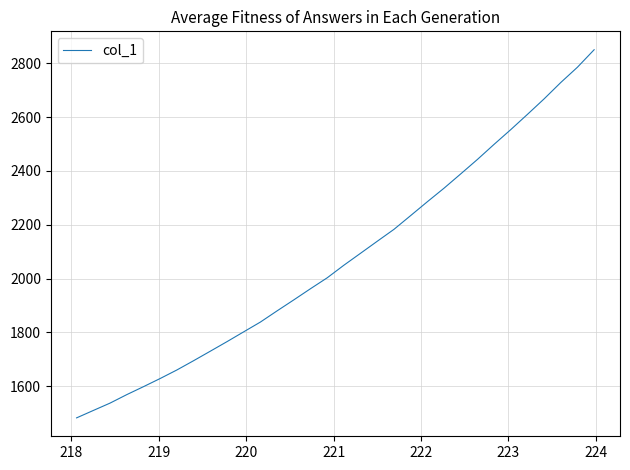

What is the greatest value displayed?

2849.9